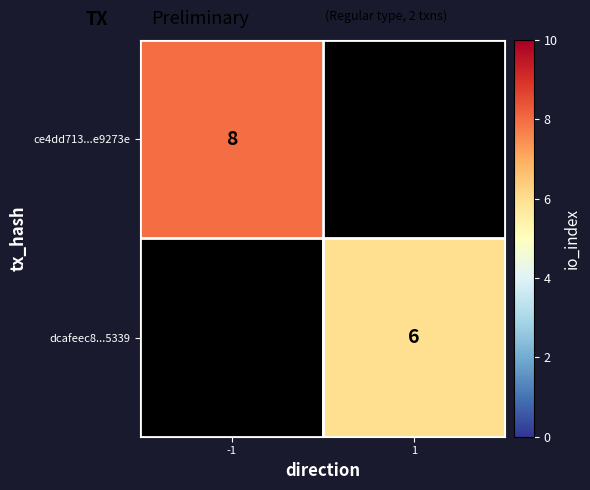

The dcafeec8...5339 series shows 6 at 1. True or false?

True